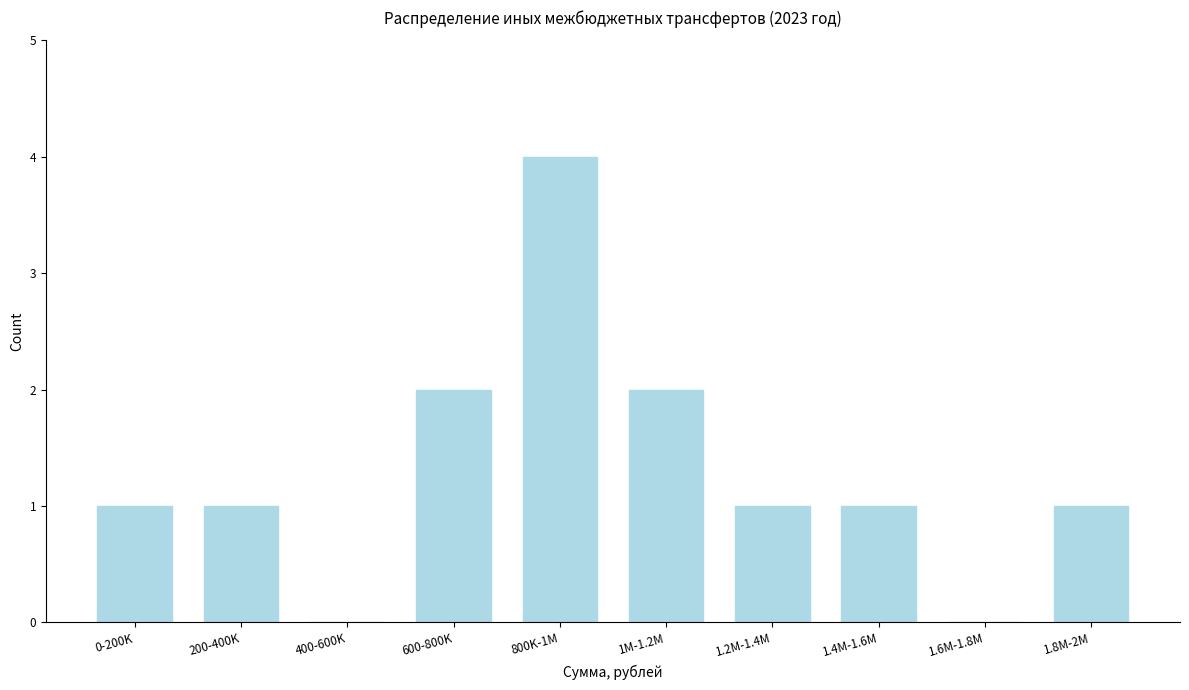

Reading left to right, what are all the values shown in this chart?

0-200K=1	200-400K=1	400-600K=0	600-800K=2	800K-1M=4	1M-1.2M=2	1.2M-1.4M=1	1.4M-1.6M=1	1.6M-1.8M=0	1.8M-2M=1